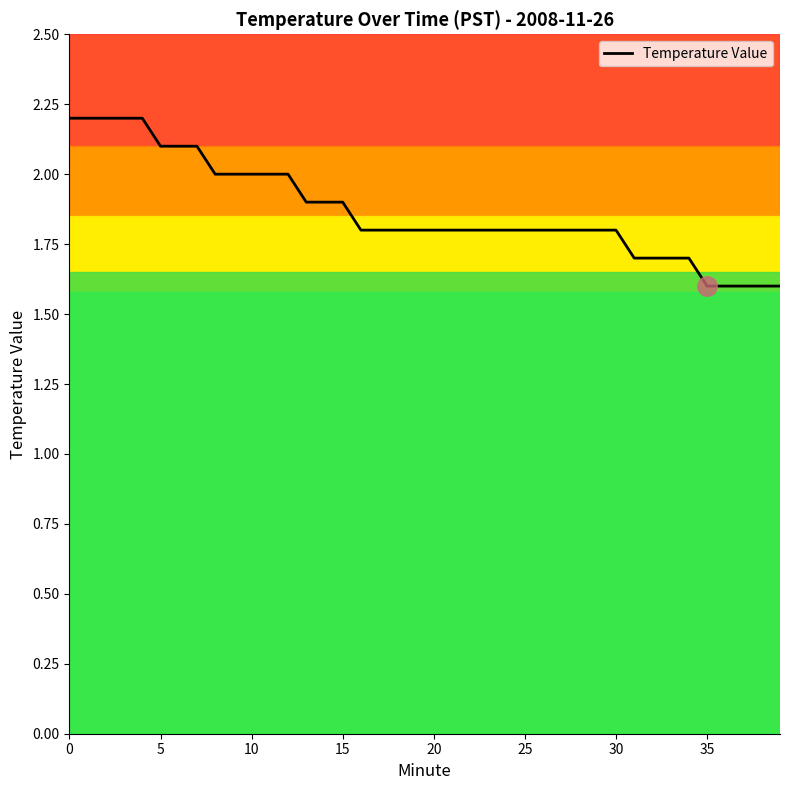

What is the minimum value shown in the chart?

1.6